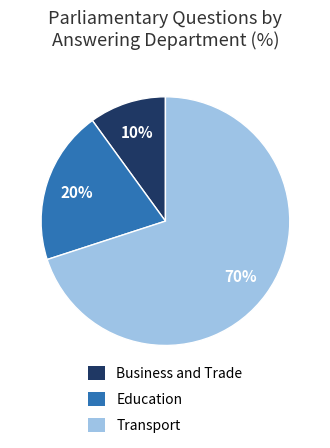

To the nearest percent, what is the average slice percentage?

33%